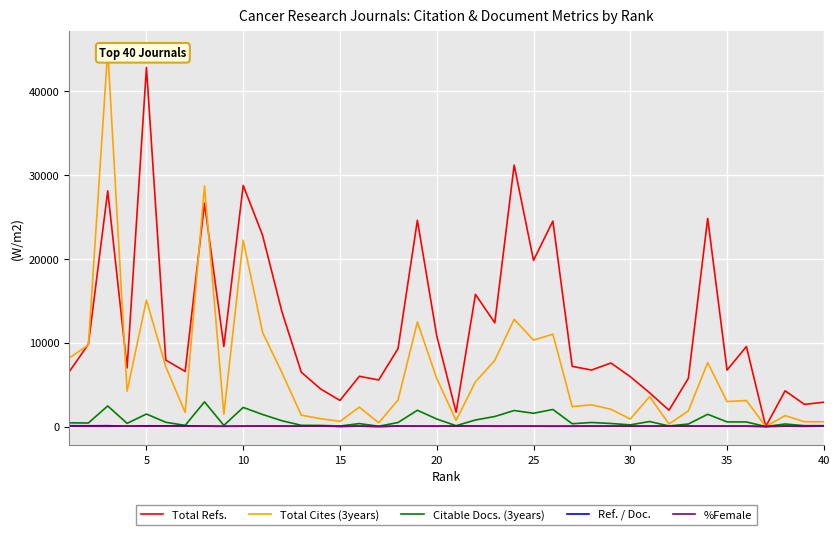

Is it true that Total Refs. equals 42860 at 5?

True